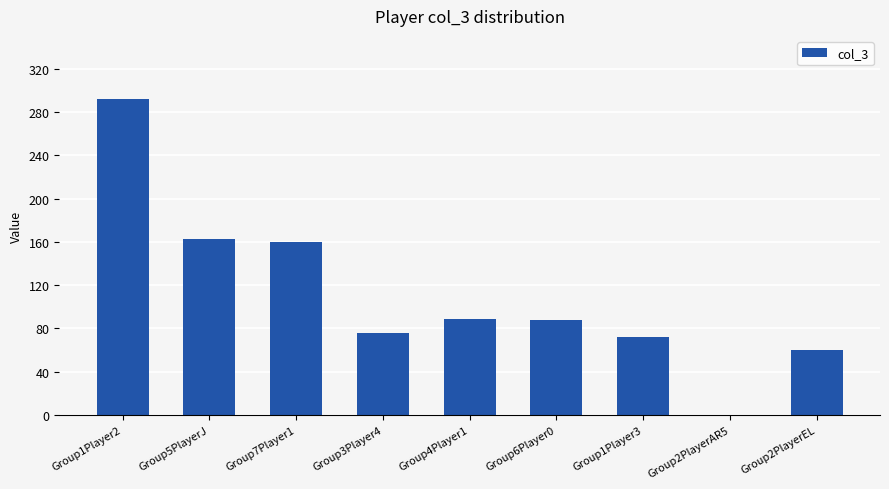

What is the greatest value displayed?

292